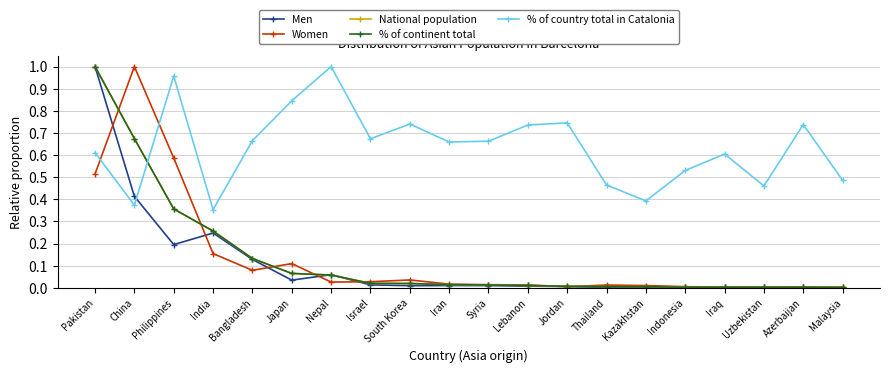

Is it true that National population equals 0.2 at Pakistan?

False